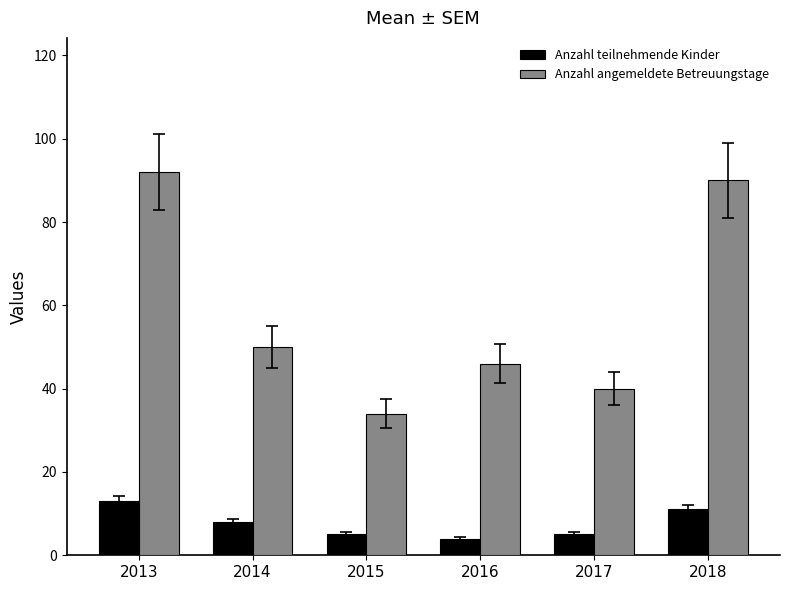

What is the greatest value displayed?

92